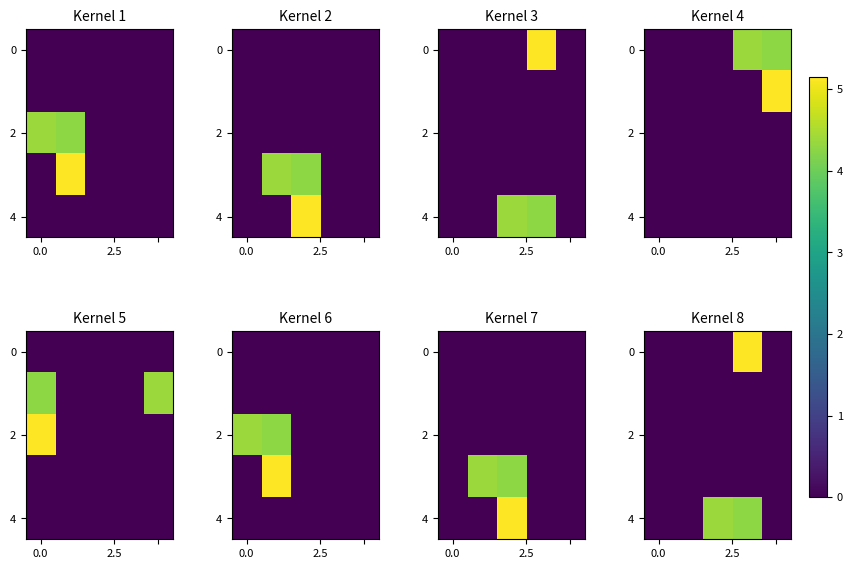

What is the maximum value for 0?

5.1